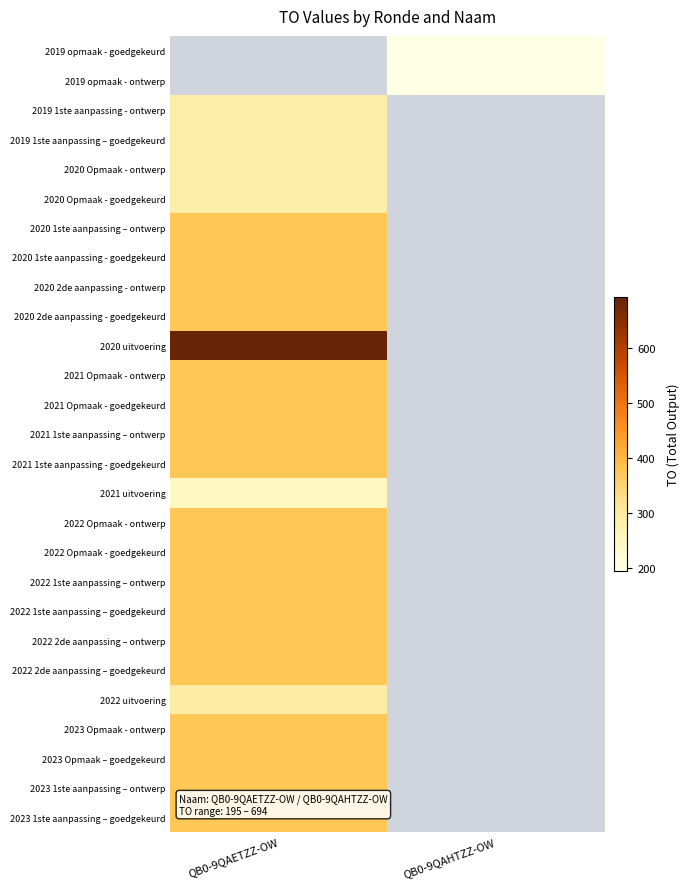

Read the 2023 Opmaak – goedgekeurd value at QB0-9QAETZZ-OW.

376.0